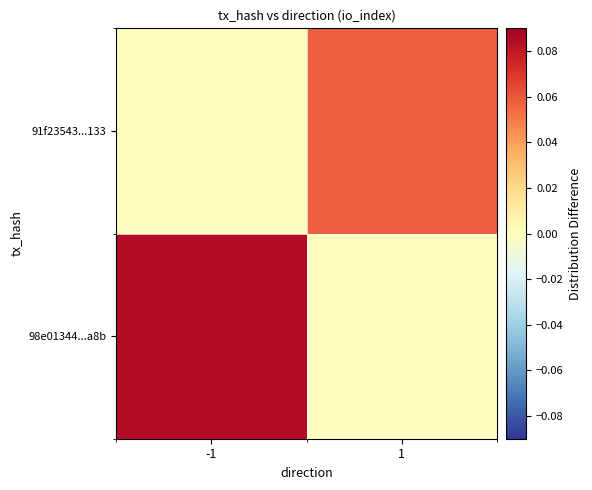

List the series in order of their peak value, lowest first.

91f23543...133, 98e01344...a8b